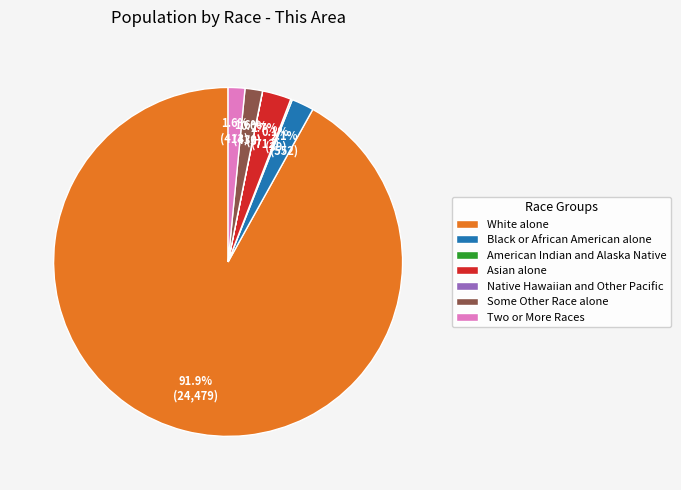

Does White alone represent more than half of the total?

Yes